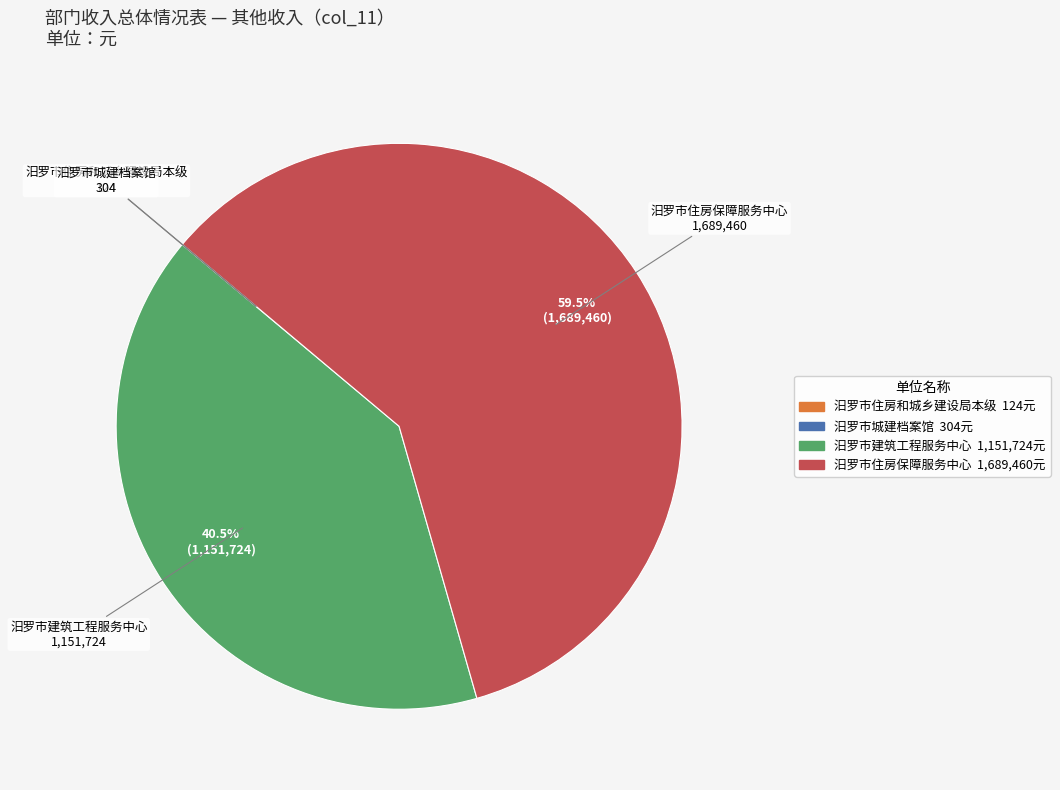

What is the largest slice in the pie chart?

汨罗市住房保障服务中心